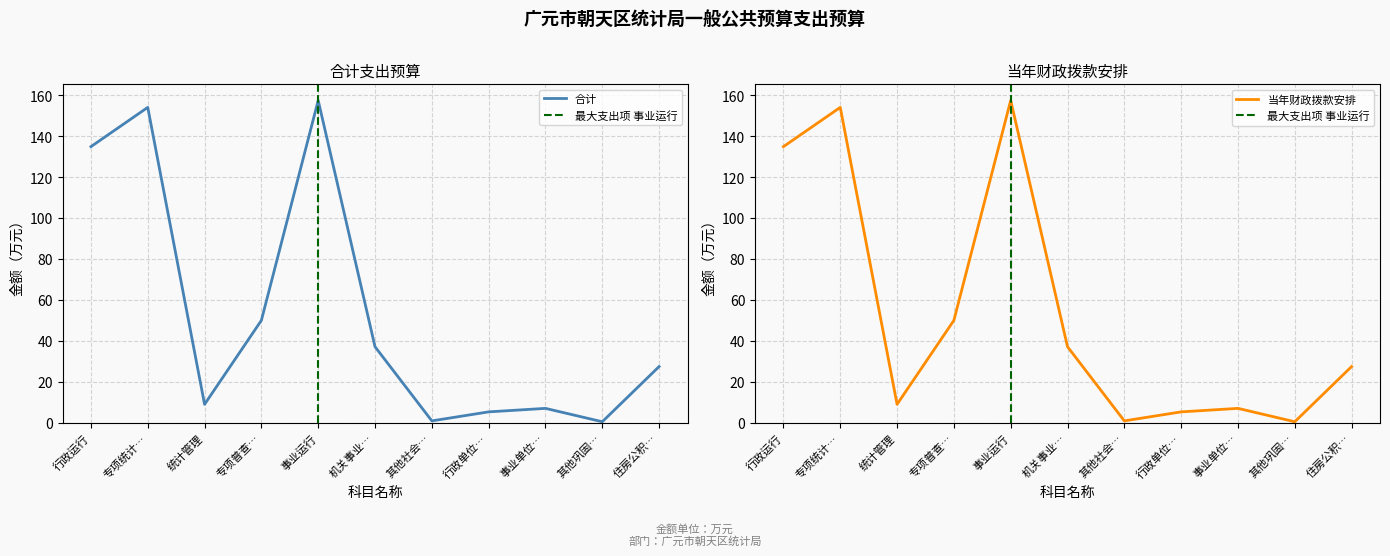

Which series has the widest spread of values?

合计